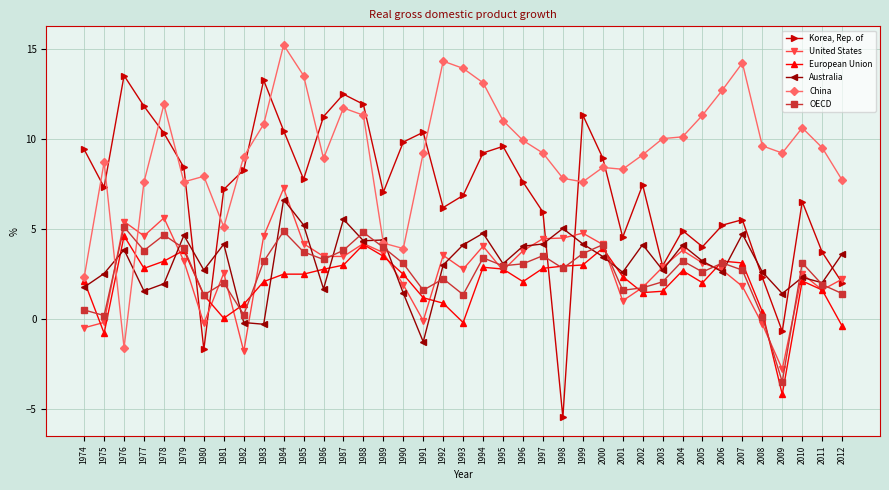

How many data points in United States are above 3?

20